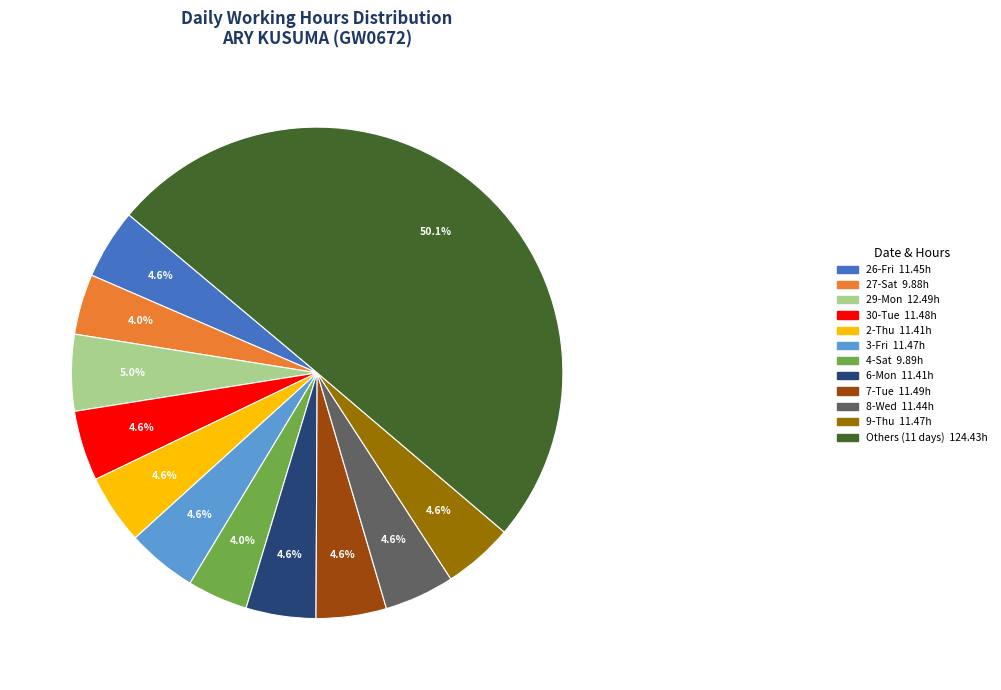

What is the total percentage of 26-Fri 11.45h and 2-Thu 11.41h?

9.2%